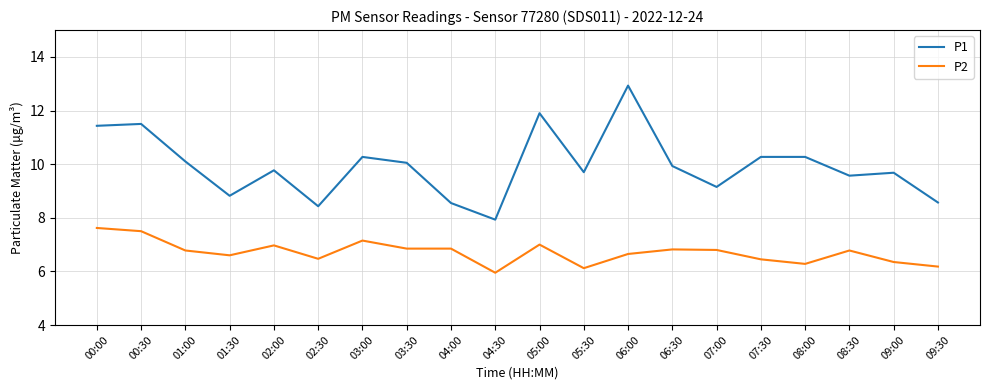

How many distinct data groups are displayed?

2